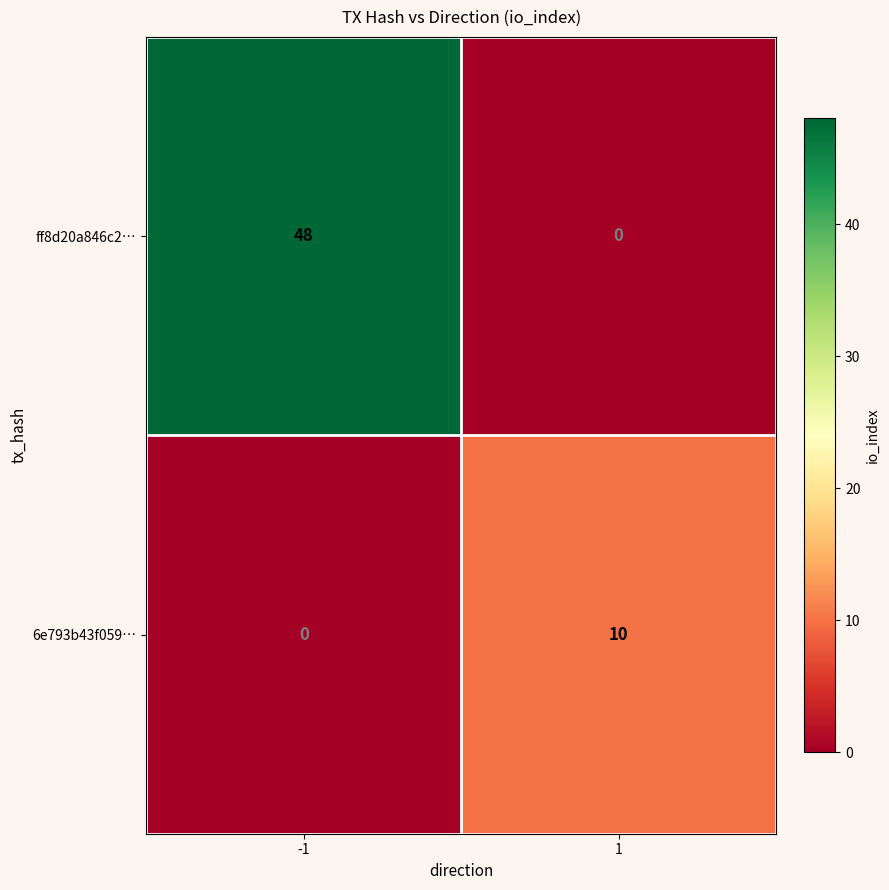

What is the total value across all series at 1?

10